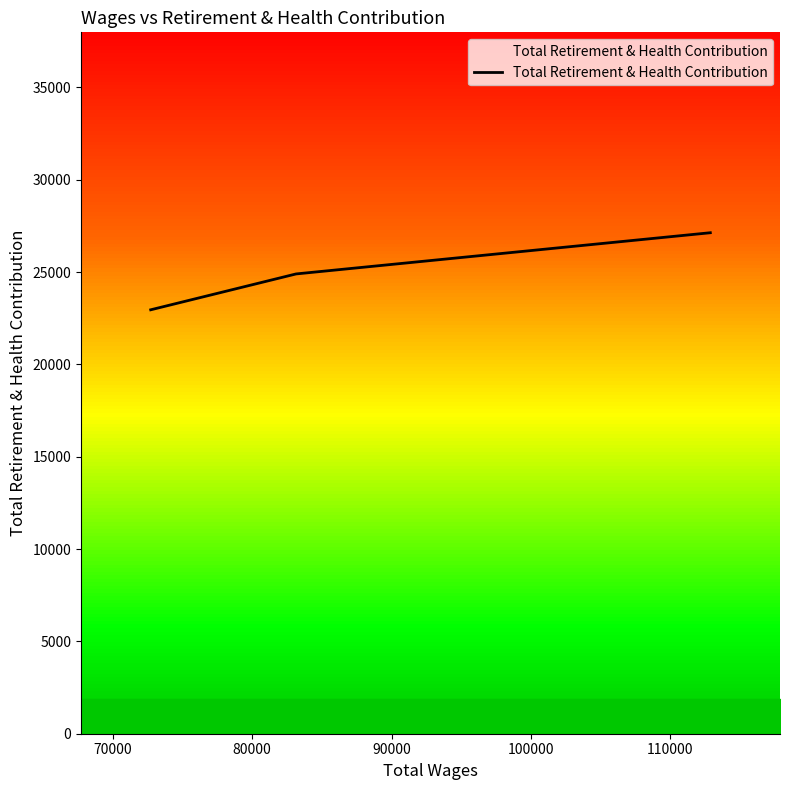

True or false: Total Retirement & Health Contribution has more than 1 interior local peaks.

False